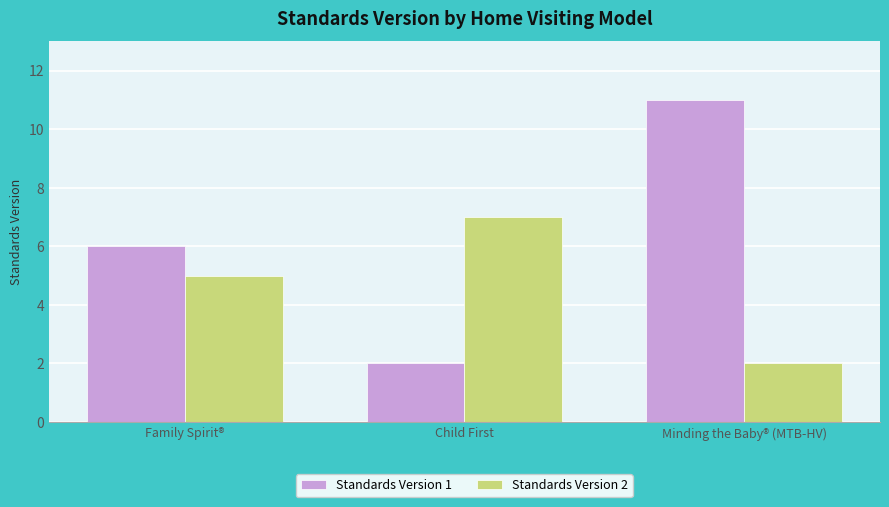

At which category does the chart reach its peak across all series?

Minding the Baby® (MTB-HV)